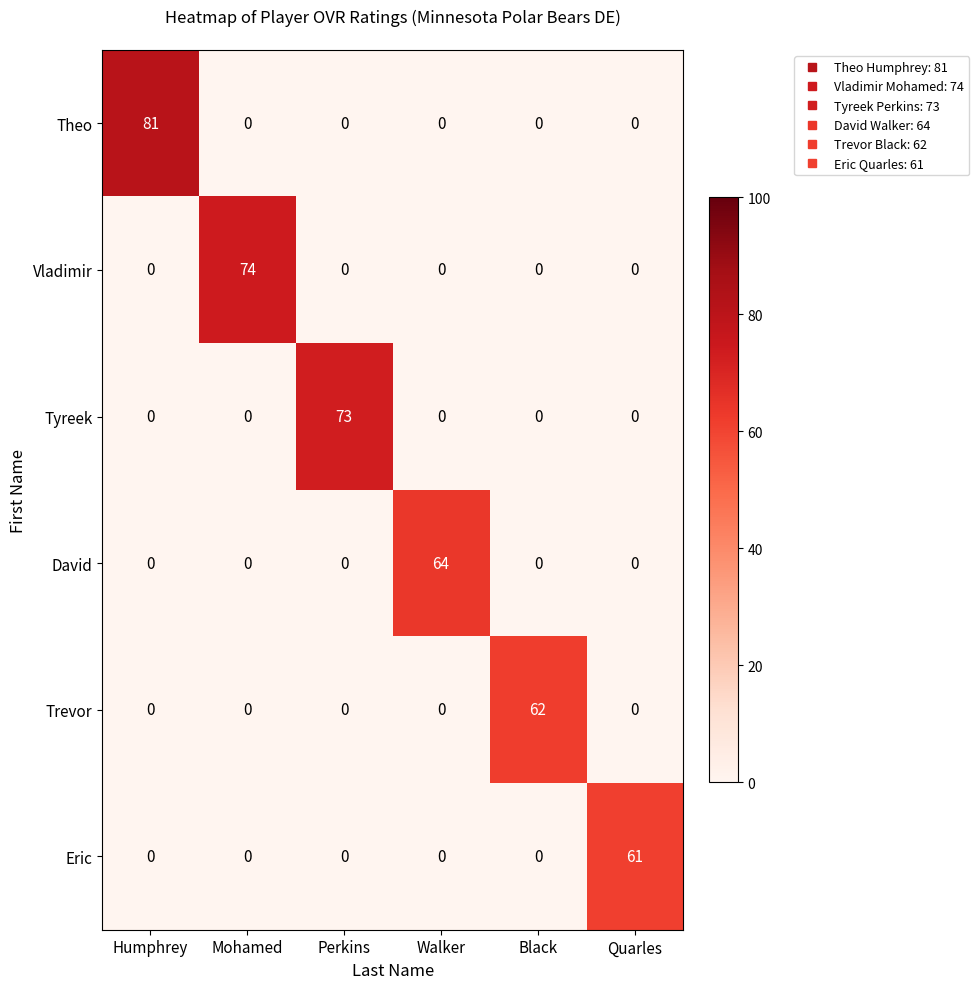

Which category has the highest value across all series?

Humphrey